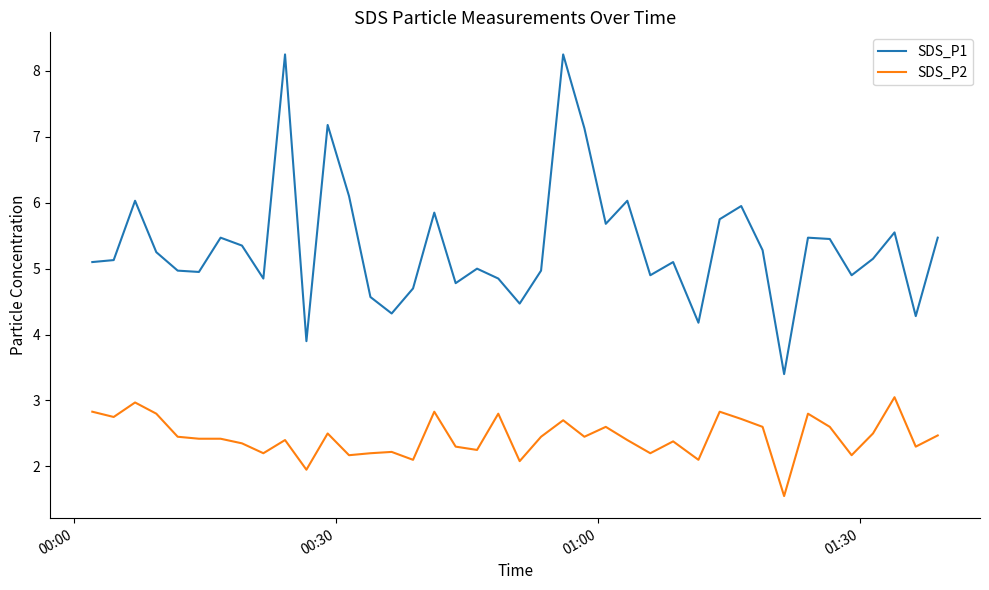

What is the minimum value for SDS_P1?

3.4